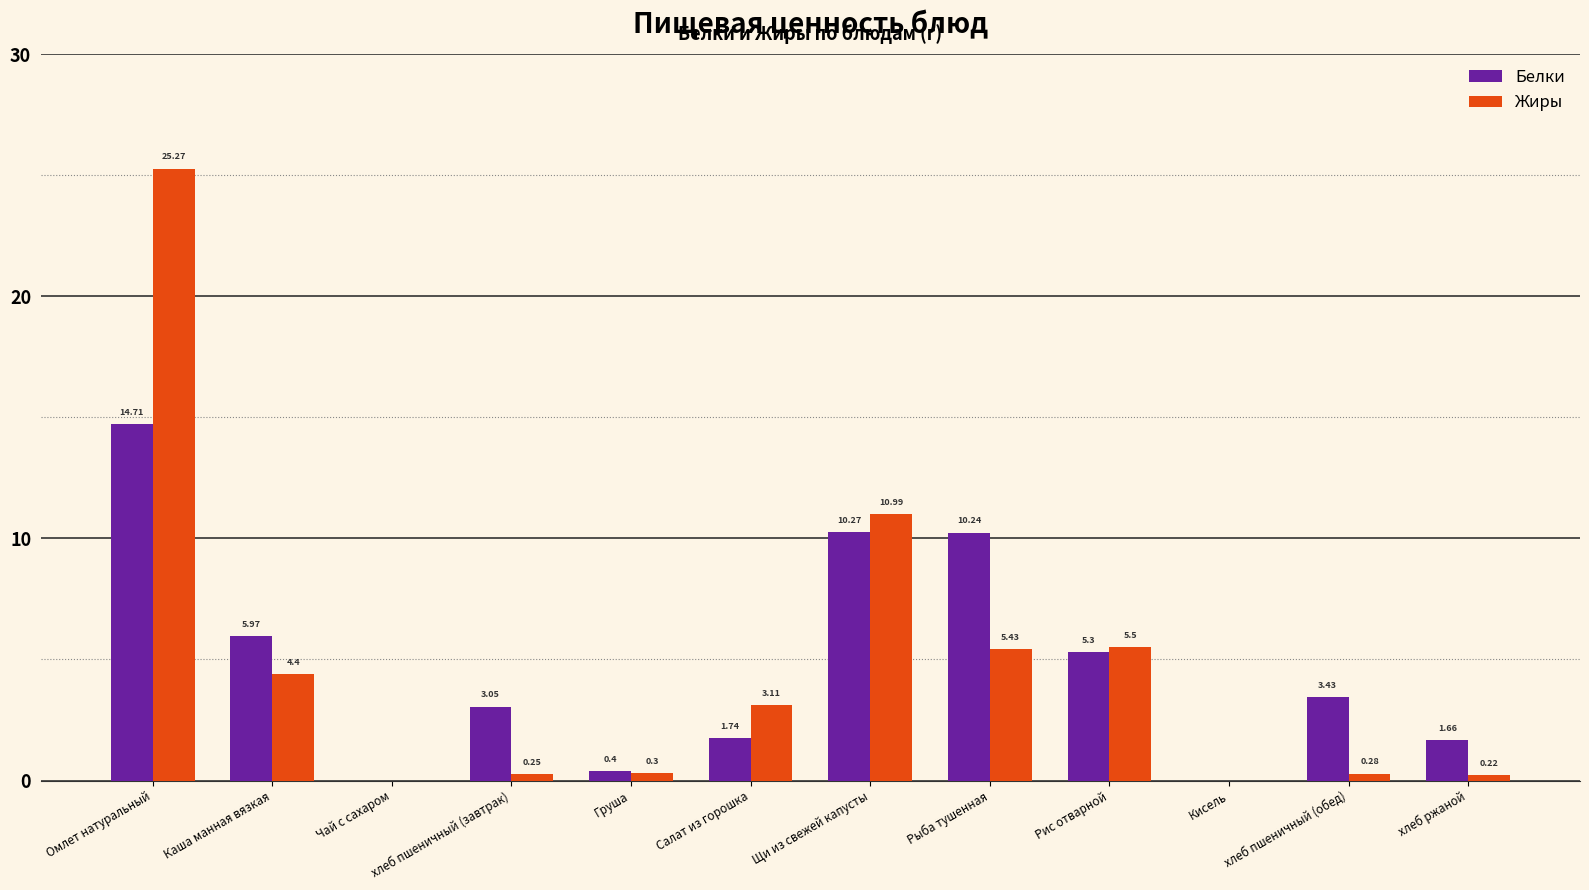

How many data points does each series have?

12